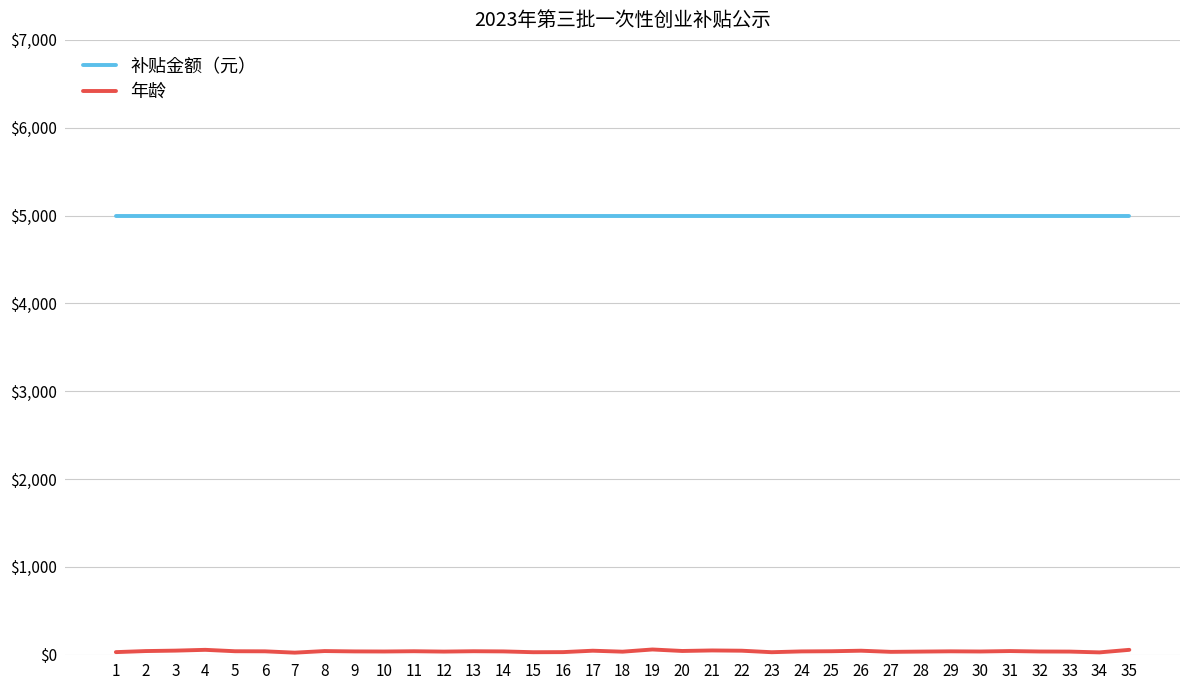

The value of 补贴金额（元） at 31 is 5000. True or false?

True